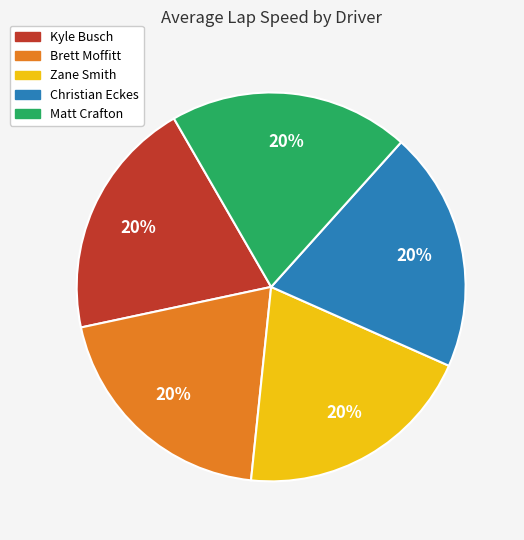

To the nearest percent, what is the average slice percentage?

20%